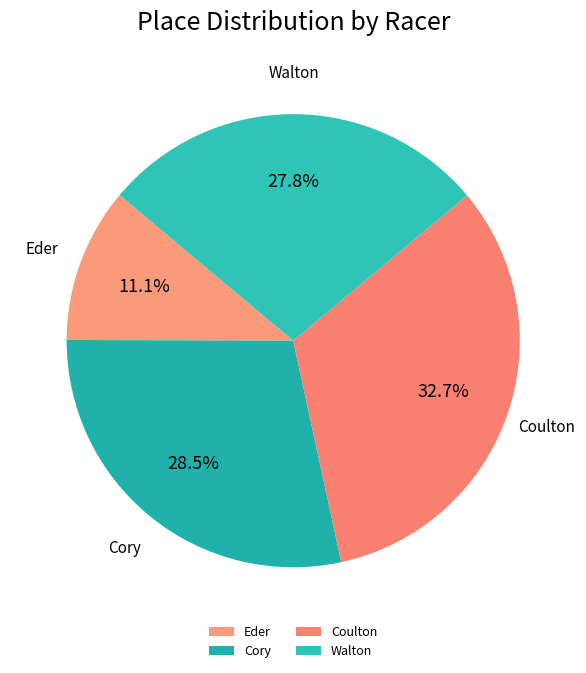

To the nearest percent, what is the difference between the largest and smallest slice percentages?

22%